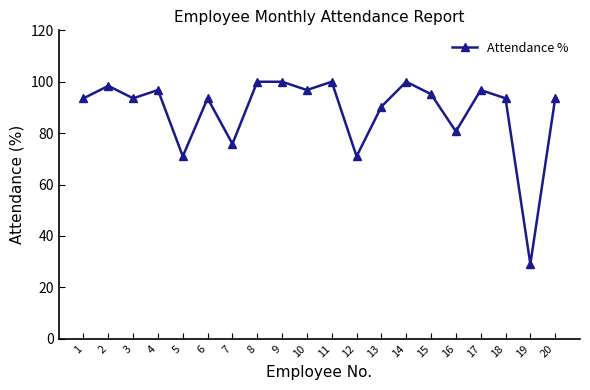

Which category has the lowest value across all series?

19